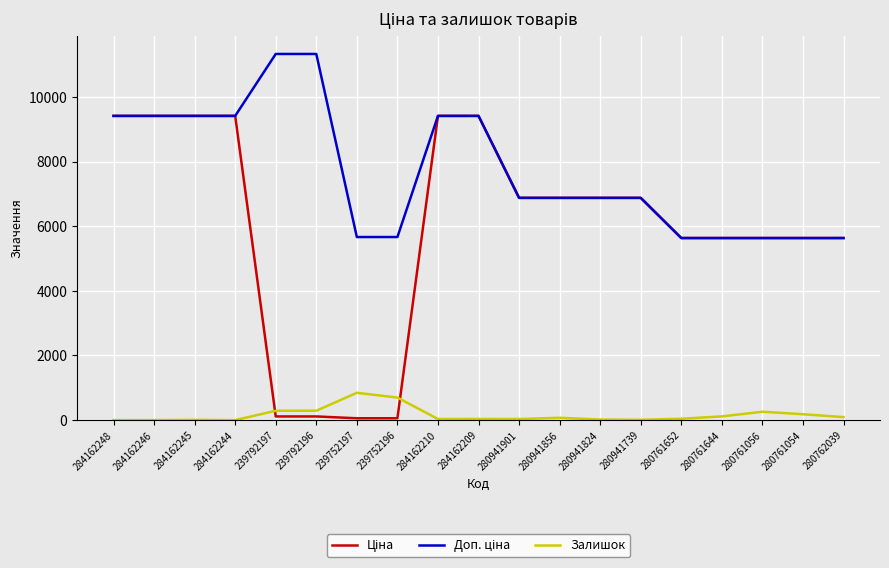

What is the maximum value shown in the chart?

11334.0